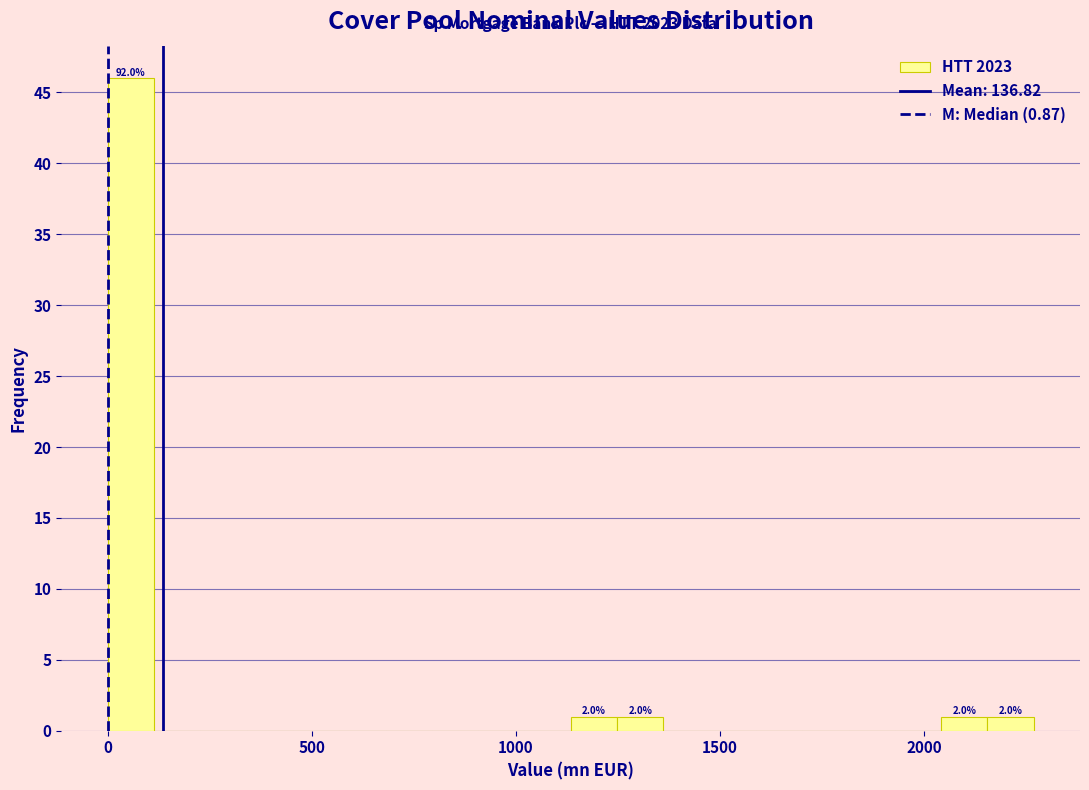

Read against the x-axis, roughly where is the centre of the tallest bar?

50